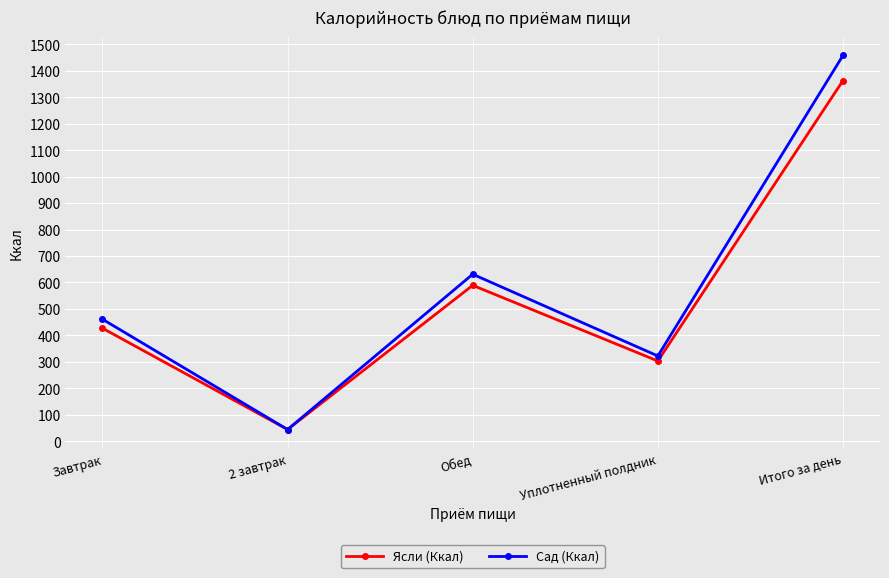

Is this an area chart (filled region under the line)?

No